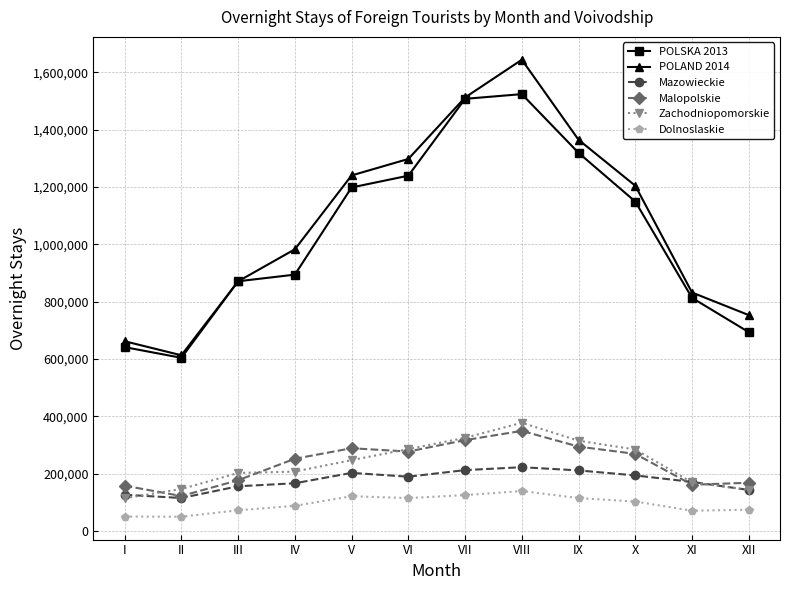

Count the number of categories in the chart.

12